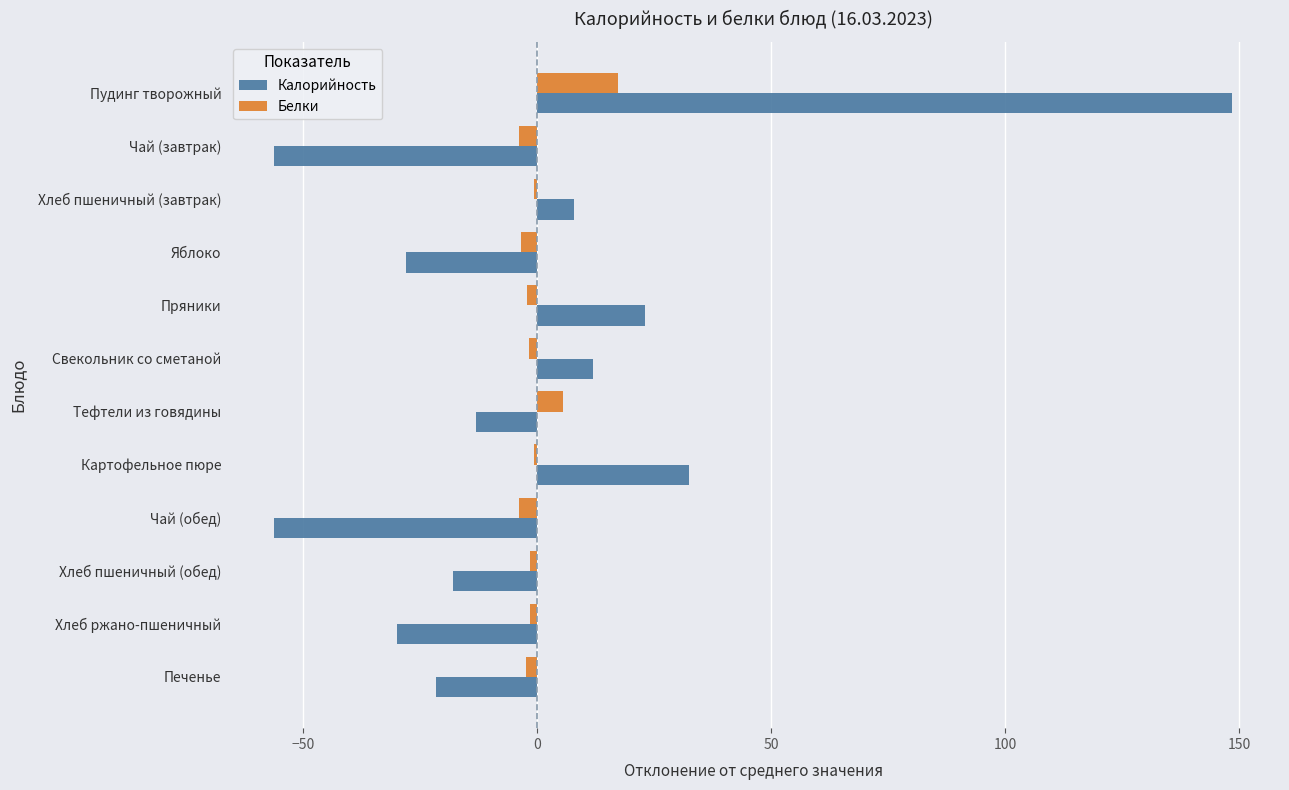

At which label does Калорийность reach its peak?

Пудинг творожный